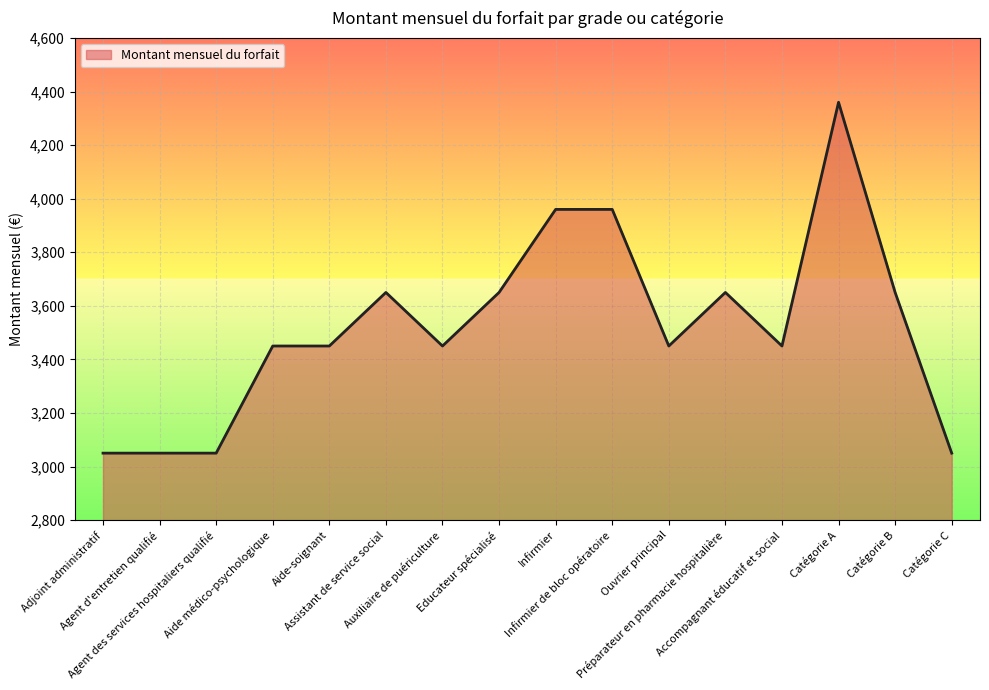

What is the sum of the values at Préparateur en pharmacie hospitalière and Catégorie C?

6700